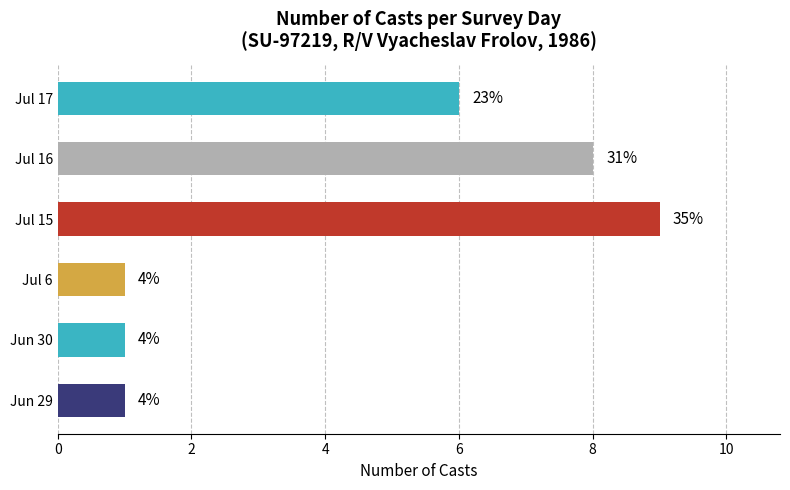

What is the minimum value shown in the chart?

1